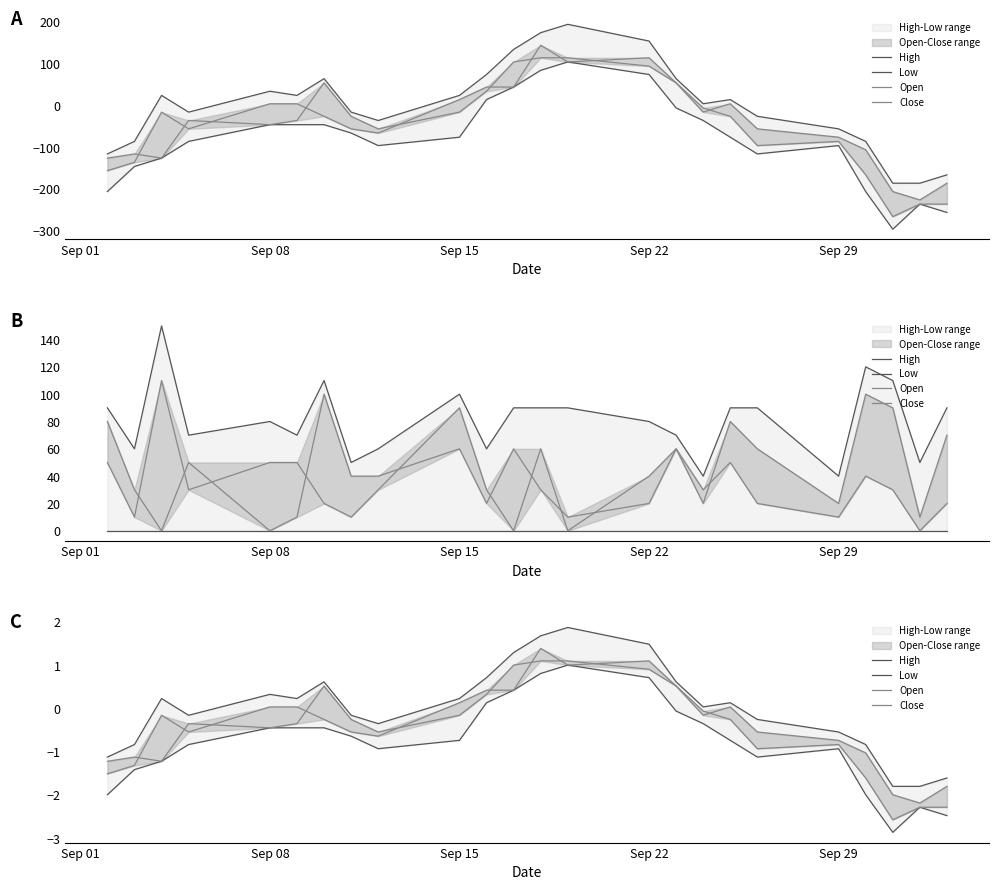

Reading left to right, what are all the values shown in this chart?

High: -1.1	-0.8	0.2	-0.2	0.3	0.2	0.6	-0.2	-0.4	0.2	0.7	1.3	1.7	1.9	1.5	0.6	0.0	0.1	-0.3	-0.5	-0.8	-1.8	-1.8	-1.6
Low: -2.0	-1.4	-1.2	-0.8	-0.4	-0.4	-0.4	-0.6	-0.9	-0.7	0.1	0.4	0.8	1.0	0.7	-0.1	-0.4	-0.7	-1.1	-0.9	-2.0	-2.9	-2.3	-2.5
Open: -1.2	-1.1	-1.2	-0.4	-0.4	-0.4	0.5	-0.3	-0.5	-0.2	0.3	1.0	1.1	1.1	0.9	0.5	-0.2	0.0	-0.5	-0.7	-1.0	-2.0	-2.2	-1.8
Close: -1.5	-1.3	-0.2	-0.5	0.0	0.0	-0.3	-0.5	-0.6	0.1	0.4	0.4	1.4	1.0	1.1	0.5	-0.1	-0.3	-0.9	-0.8	-1.6	-2.6	-2.3	-2.3